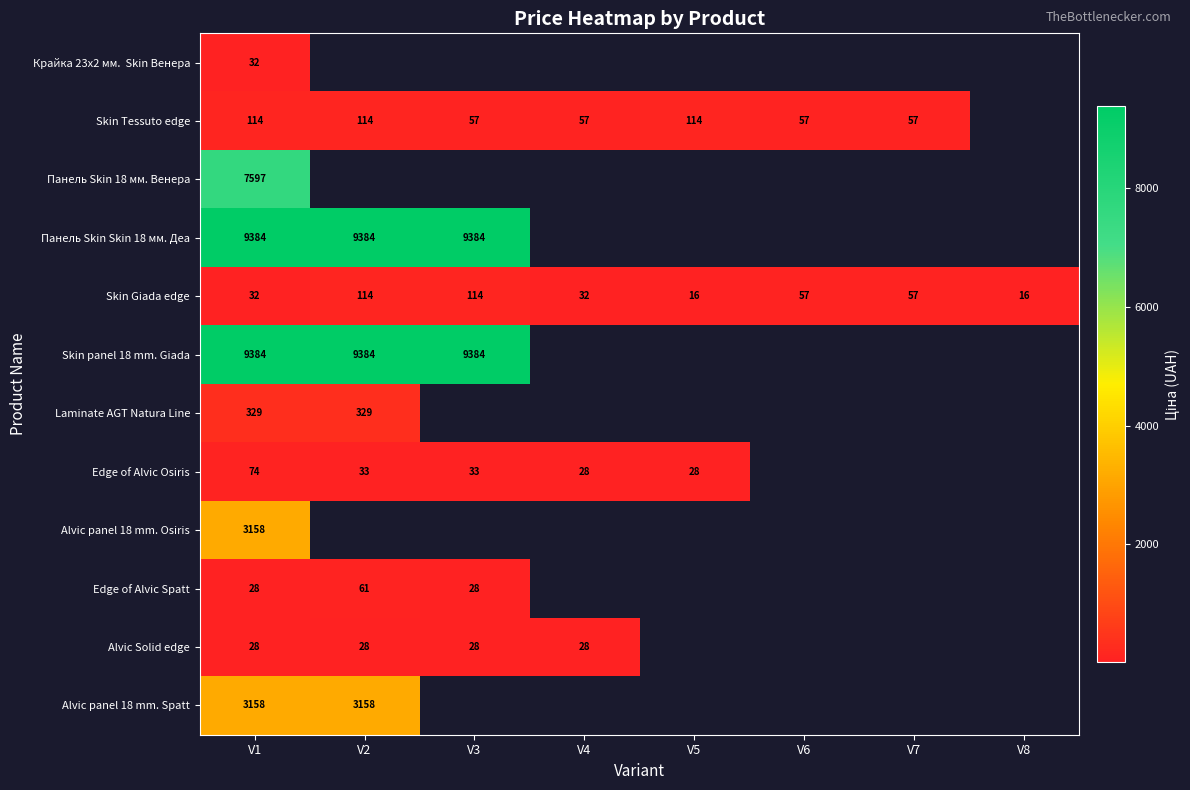

Count the number of data series in this chart.

12